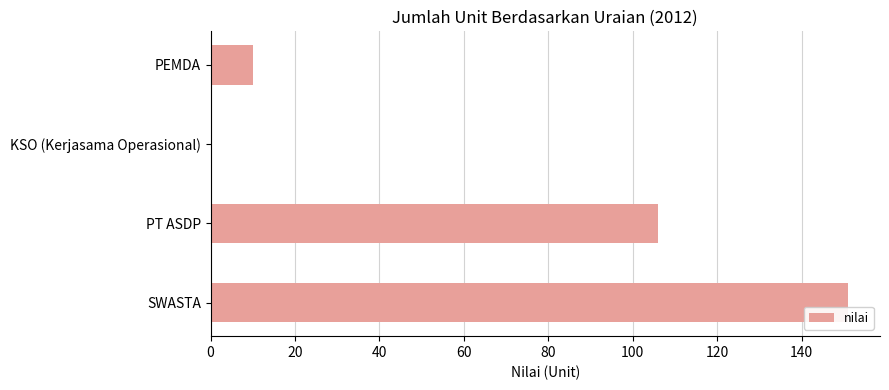

Reading top to bottom, what are all the values shown in this chart?

PEMDA=10	KSO (Kerjasama Operasional)=0	PT ASDP=106	SWASTA=151